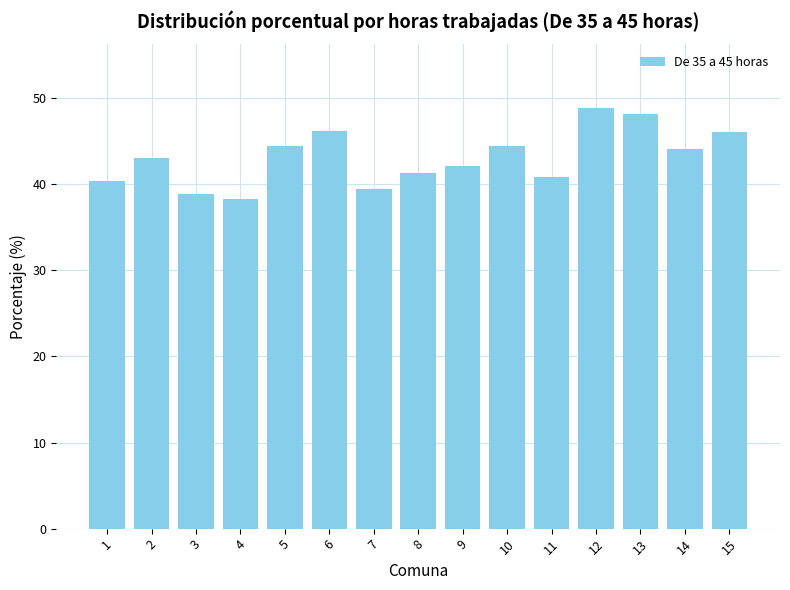

Does the chart contain any negative values?

No